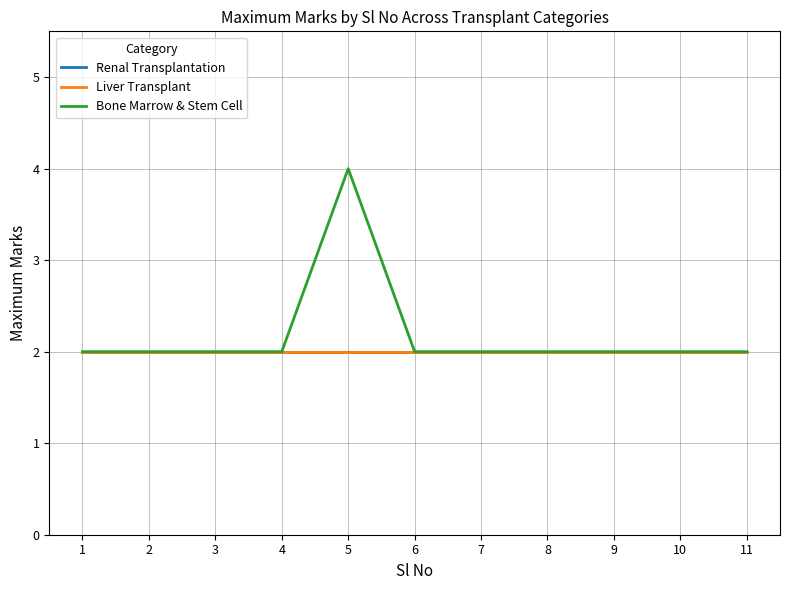

True or false: Renal Transplantation and Bone Marrow & Stem Cell cross at least once.

False